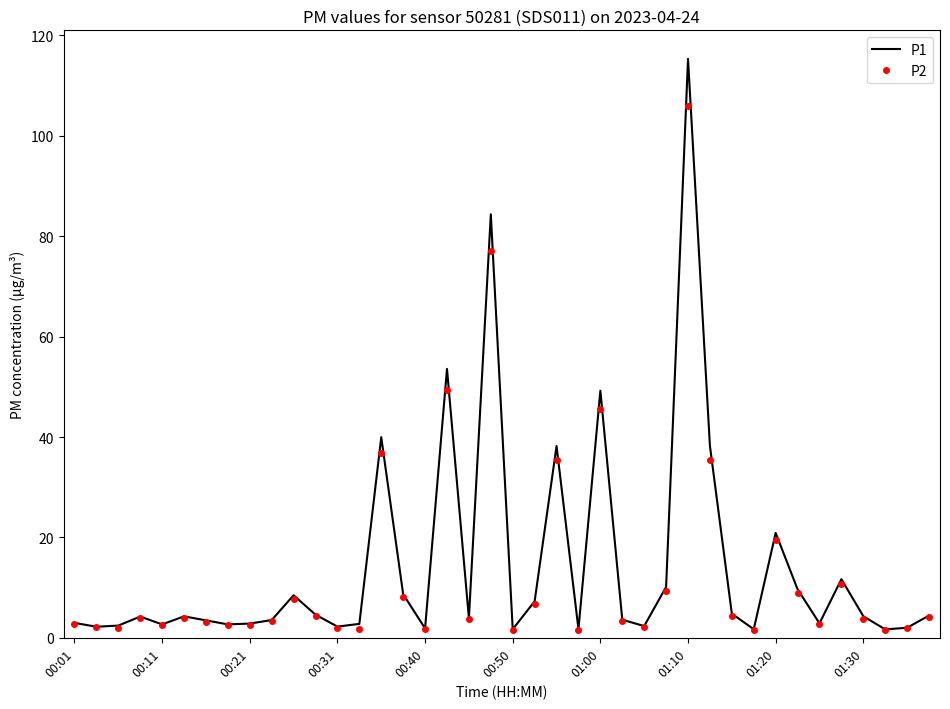

What is the highest value of the P1 series?

115.3